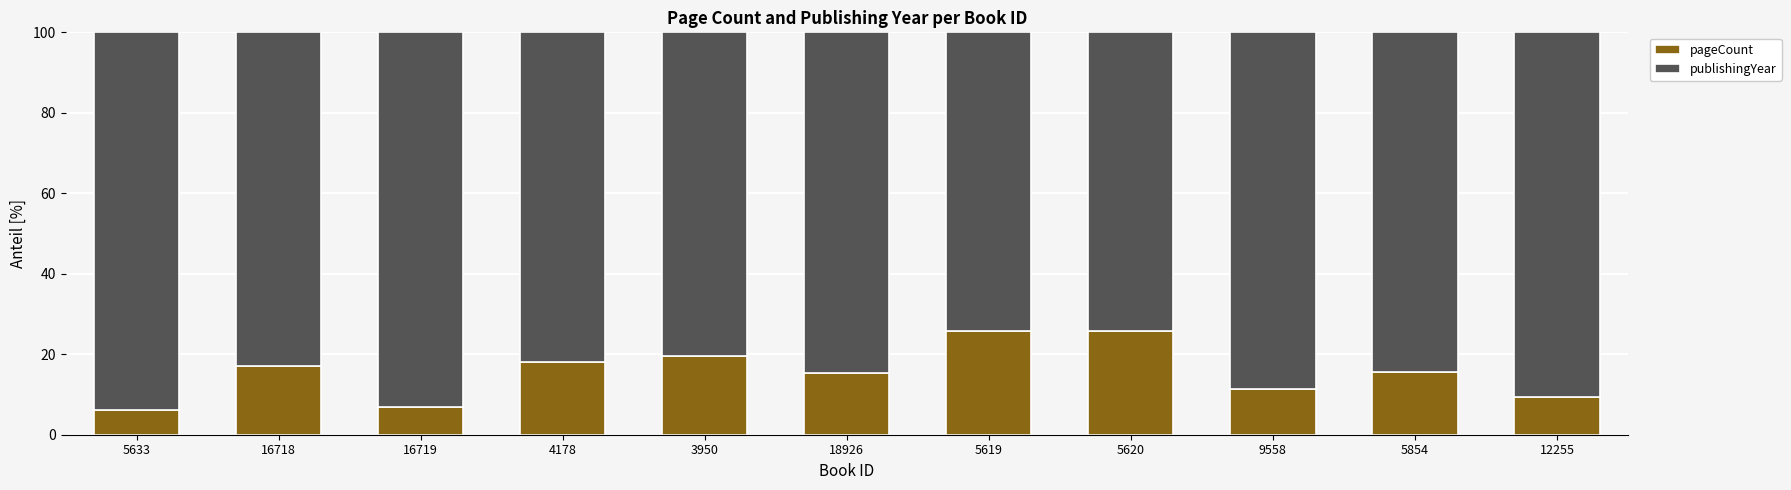

What is the minimum value for pageCount?

6.1